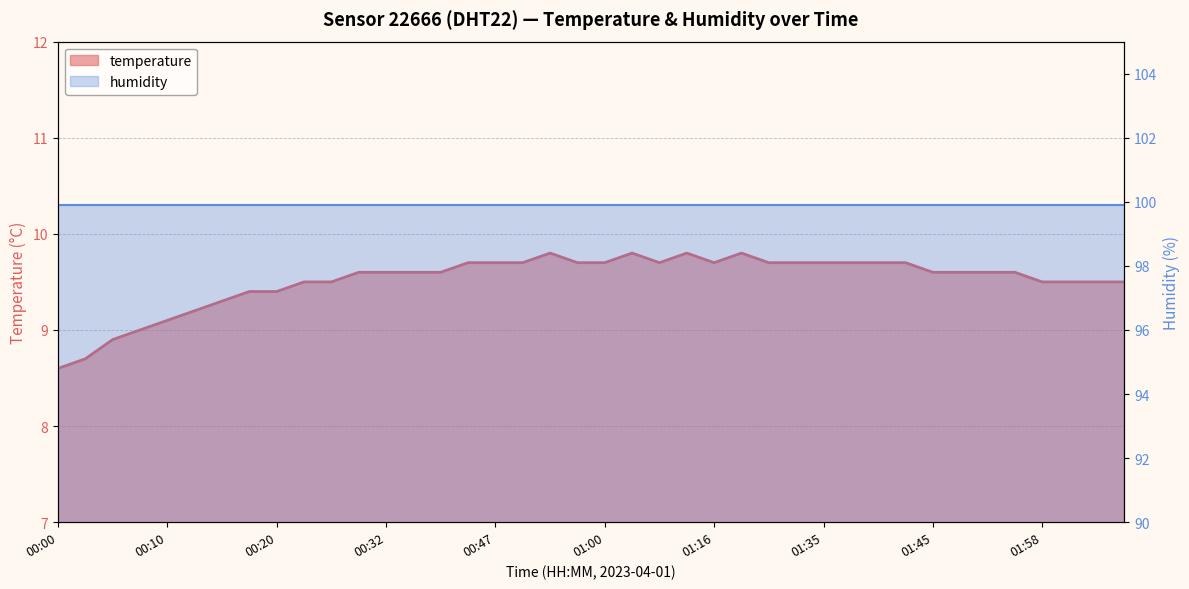

Rank the categories by value from highest to lowest.

00:55, 01:02, 01:13, 01:26, 00:42, 00:47, 00:50, 00:58, 01:00, 01:11, 01:16, 01:29, 01:32, 01:35, 01:38, 01:40, 01:43, 00:30, 00:32, 00:35, 00:37, 01:45, 01:50, 01:53, 01:55, 00:22, 00:28, 01:58, 02:00, 02:03, 02:05, 00:17, 00:20, 00:15, 00:12, 00:10, 00:07, 00:05, 00:03, 00:00